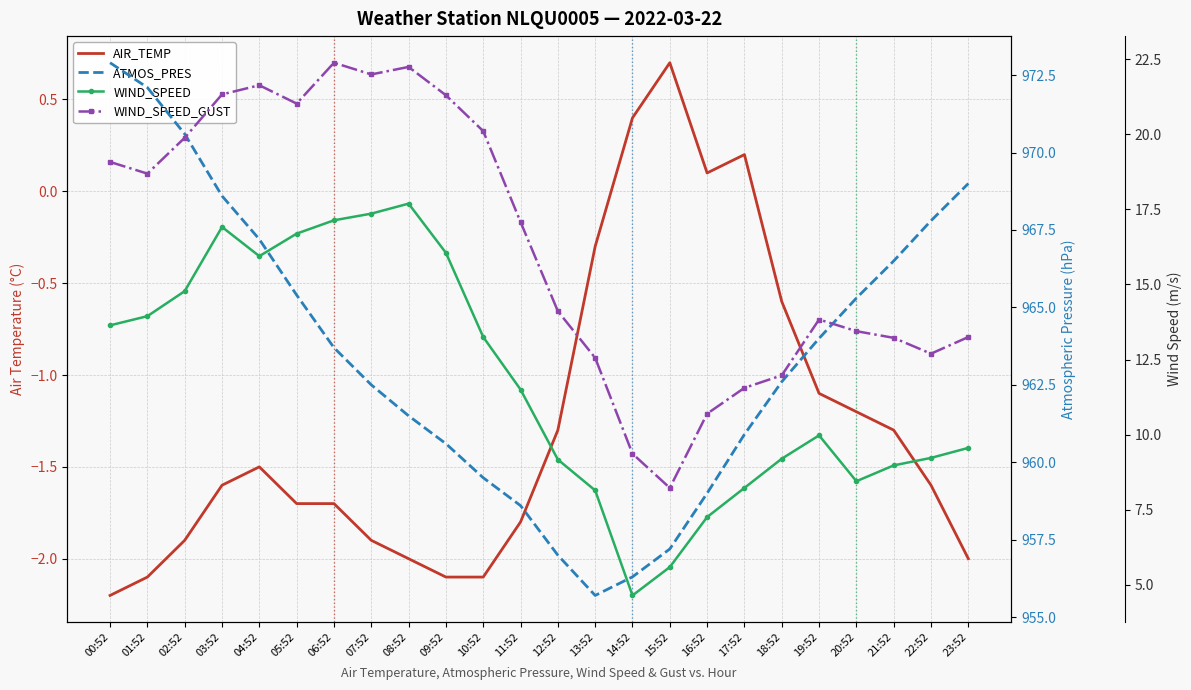

How many interior local valleys does the ATMOS_PRES series have?

1